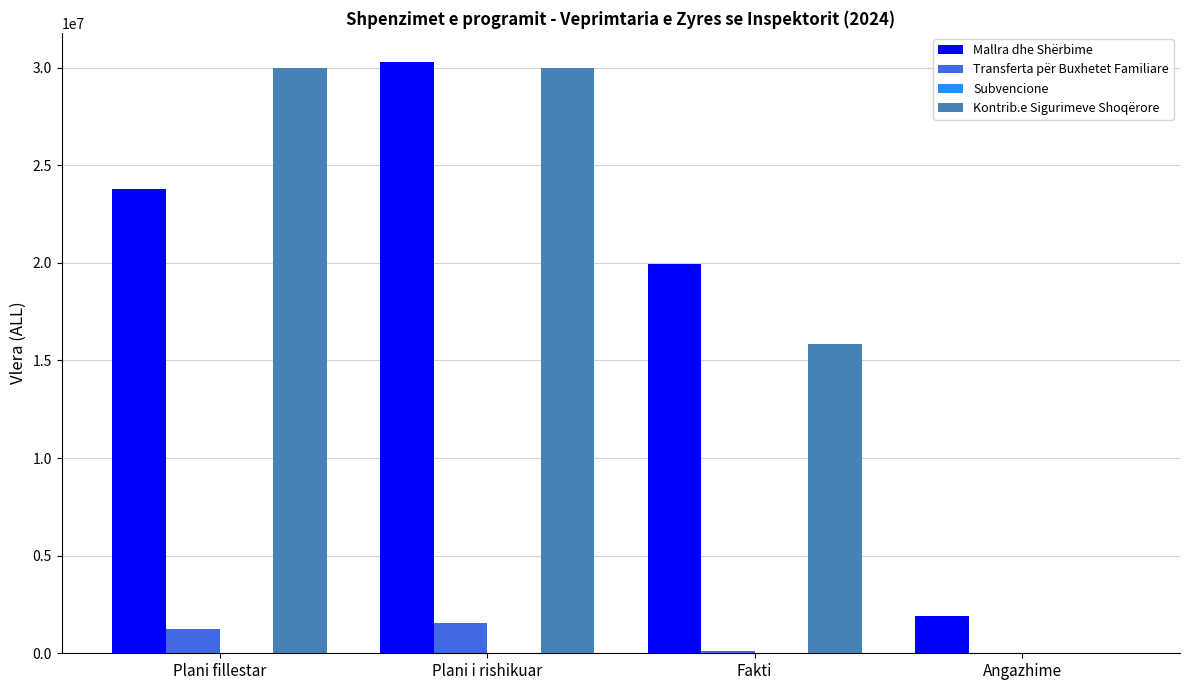

What is the greatest value displayed?

30270000